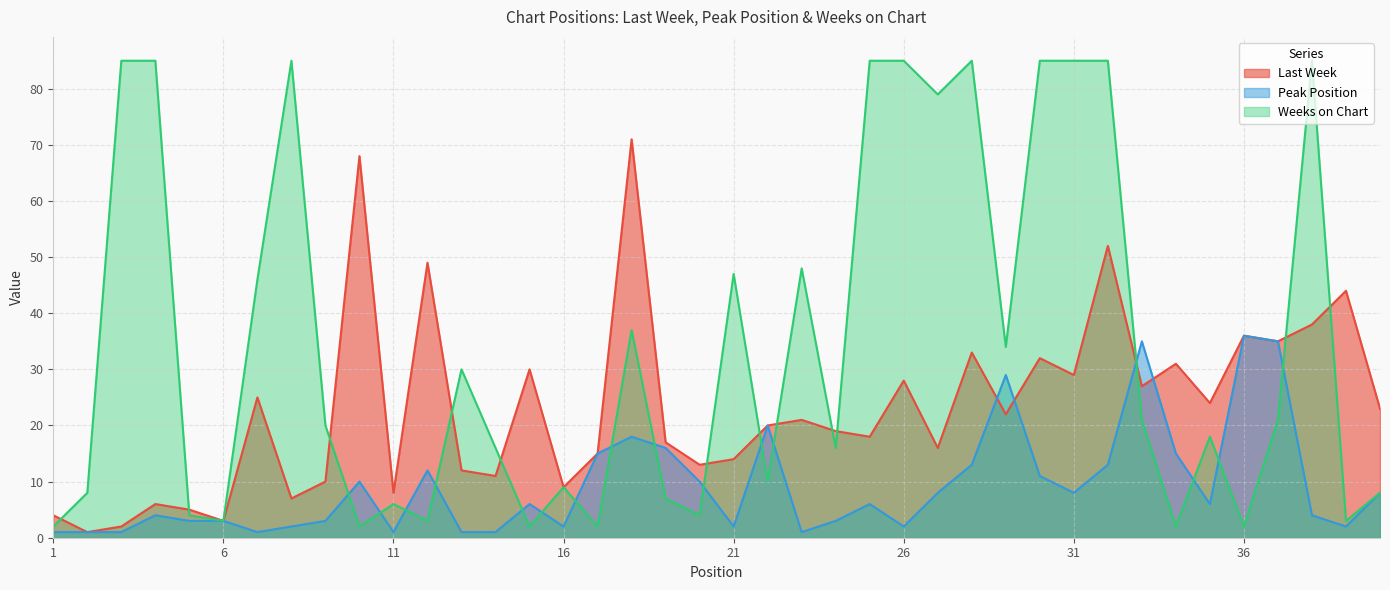

What is the average value of the Weeks on Chart series?

34